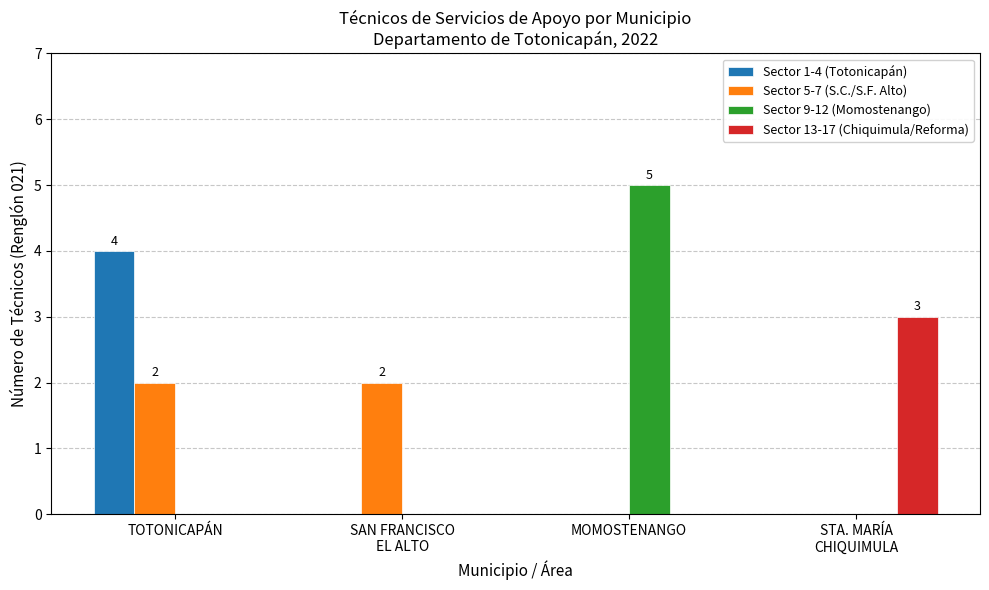

The Sector 1-4 (Totonicapán) series shows 4 at TOTONICAPÁN. True or false?

True